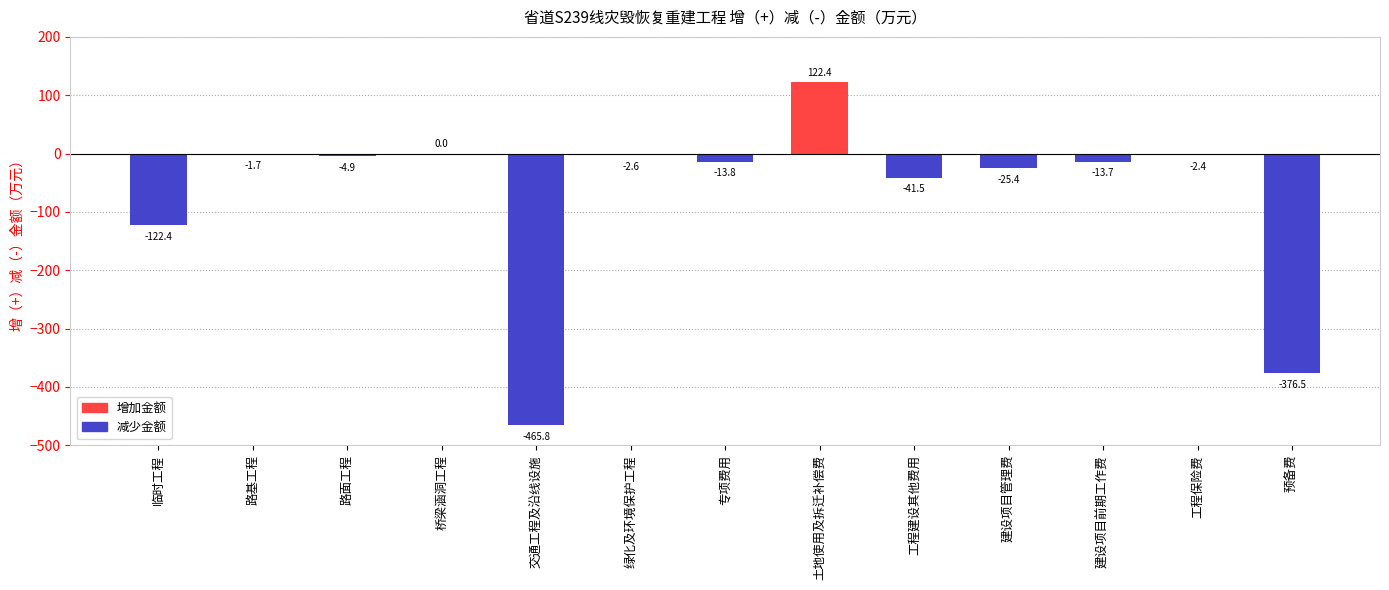

What is the sum of all values?

-948.5